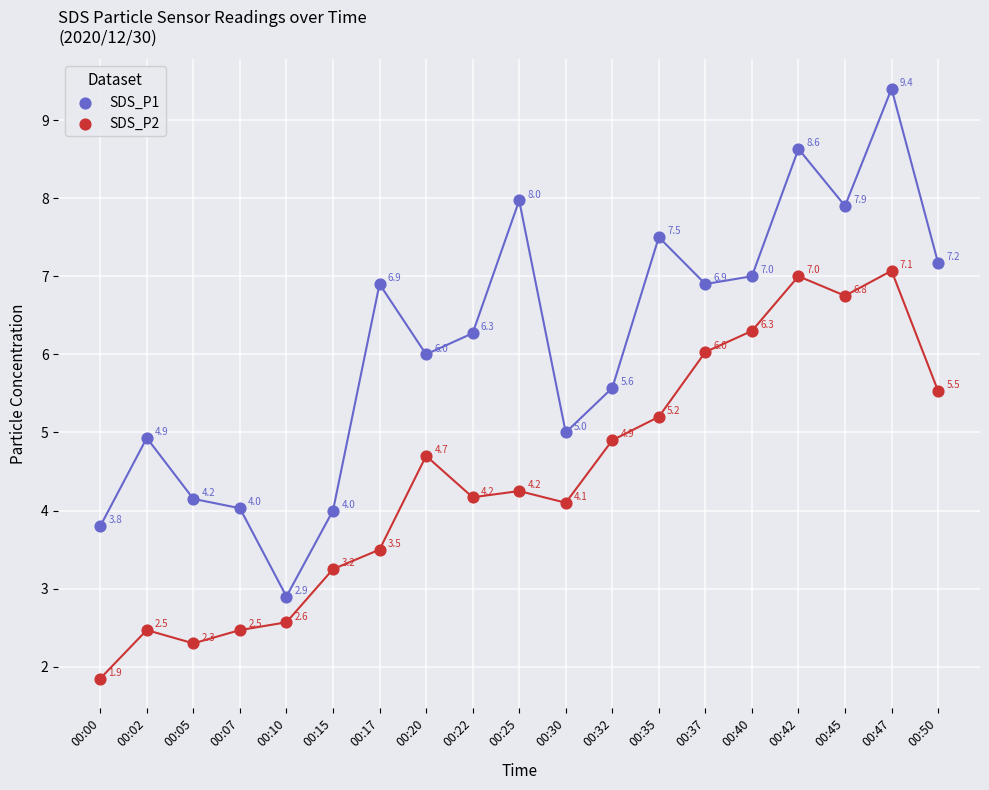

Which series has the widest spread of Y values?

SDS_P1